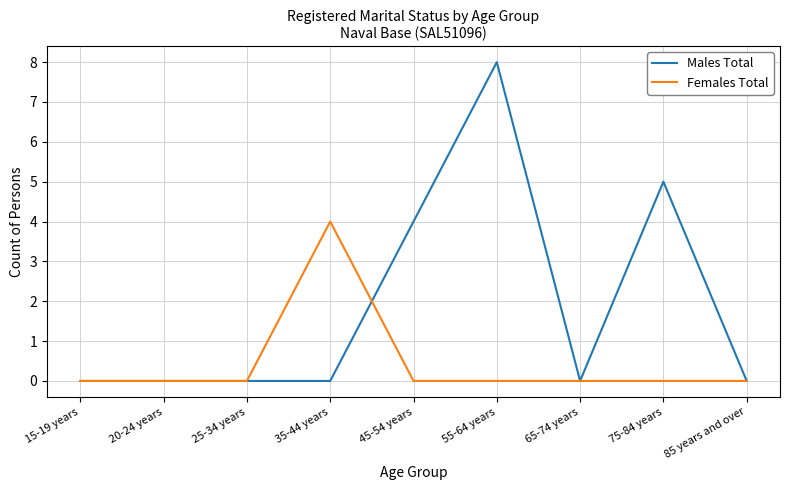

Which series changed the most between 55-64 years and 75-84 years?

Males Total